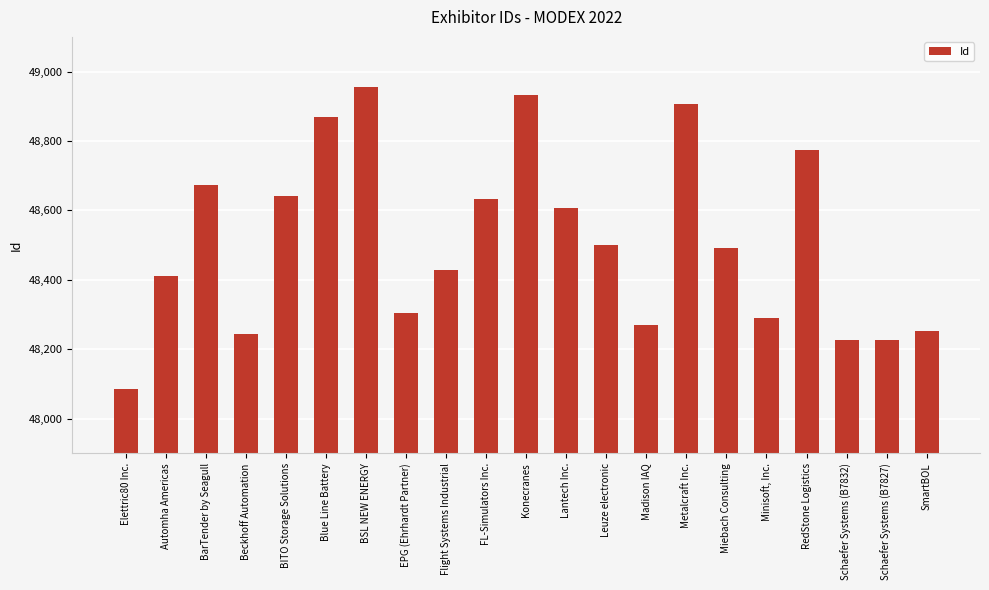

What value does the data have at Konecranes, to the nearest 100?

48900